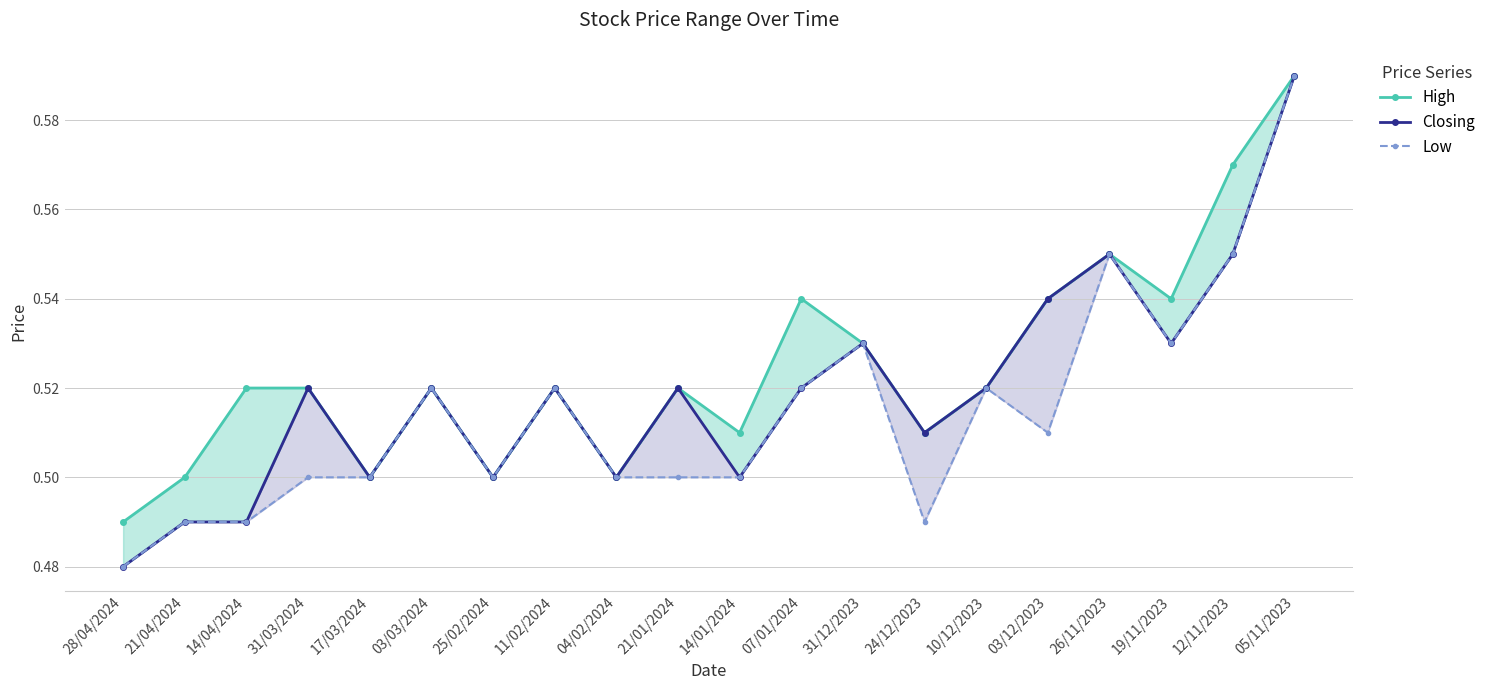

What are all the series names shown in the legend?

High, Closing, Low